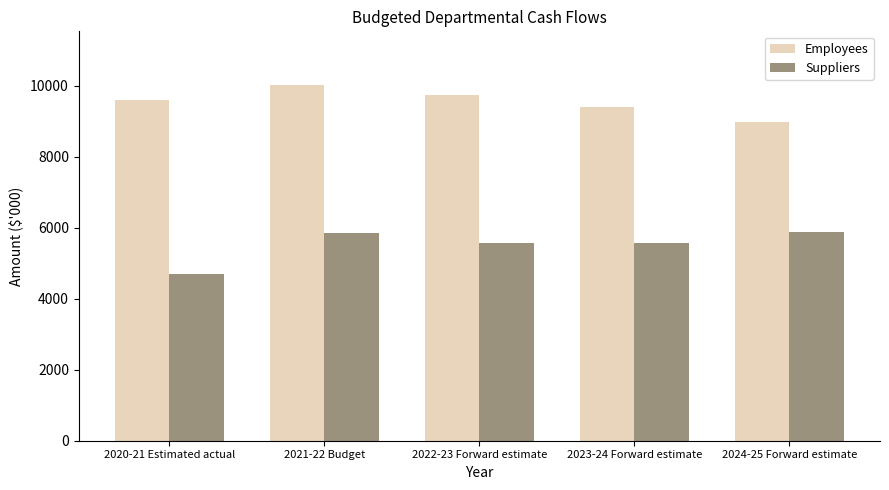

What is the label of the 2nd bar from the left?

2021-22 Budget